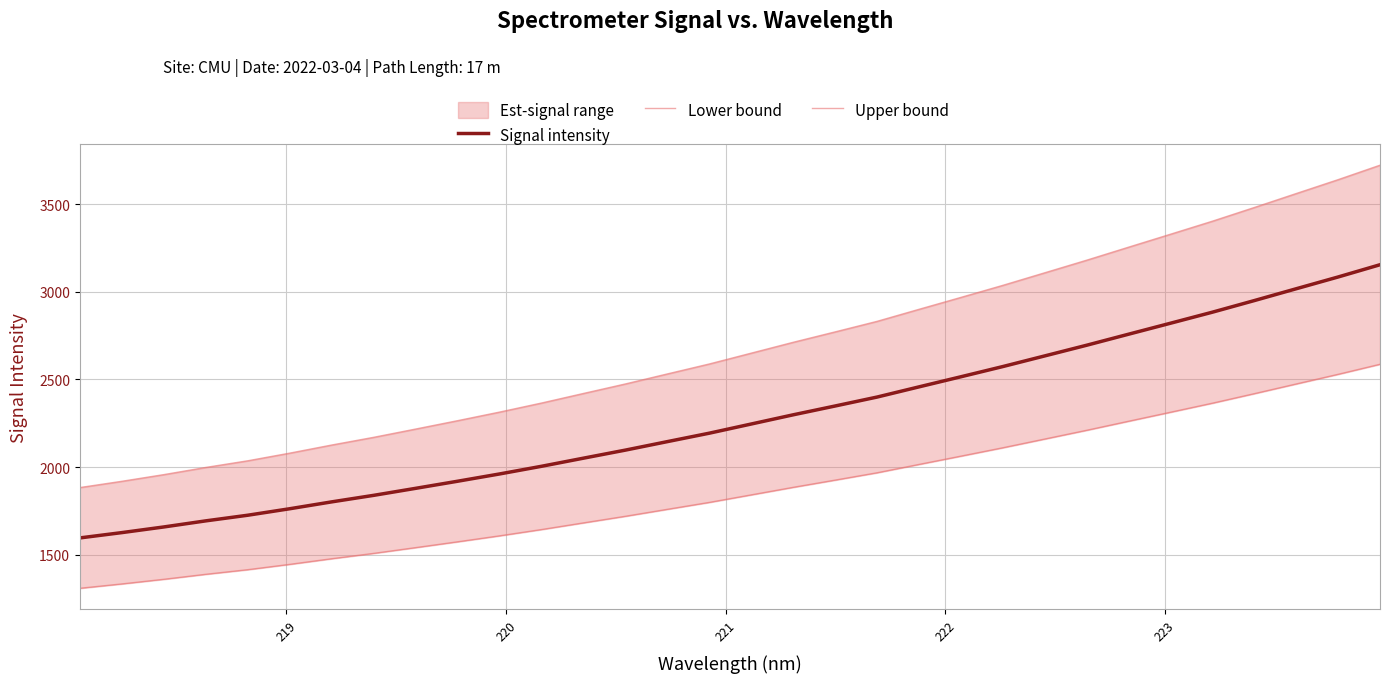

What is the sum of all Signal intensity values?

72775.6